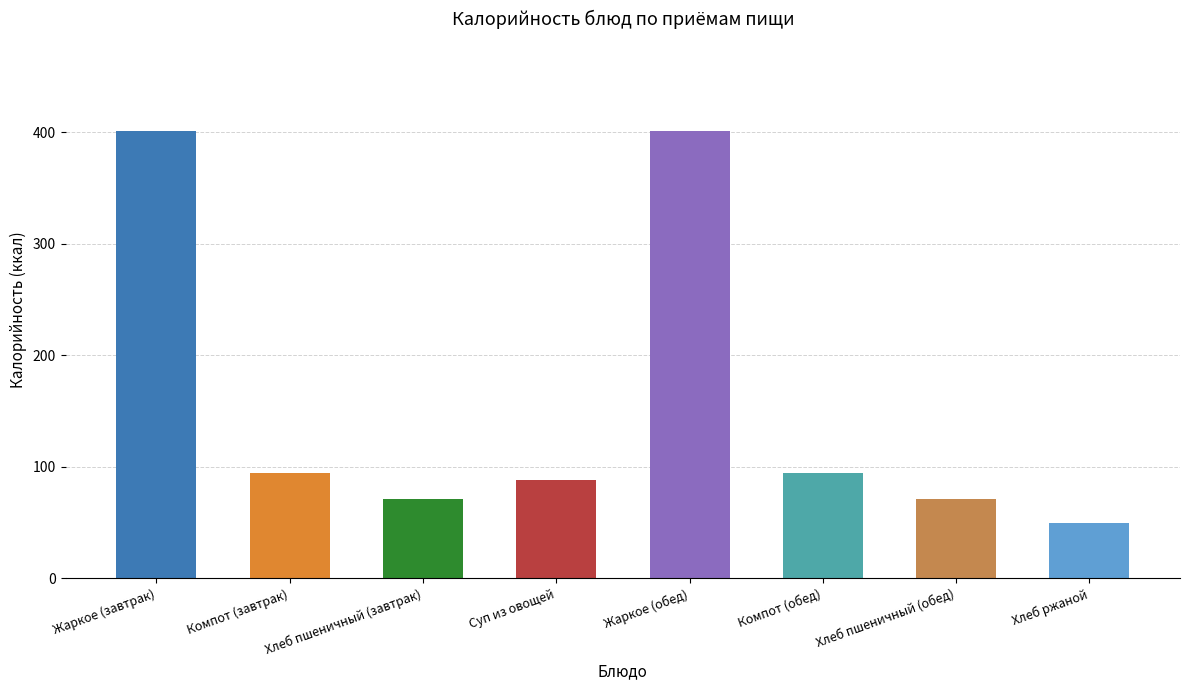

What is the difference between the maximum and minimum values?

351